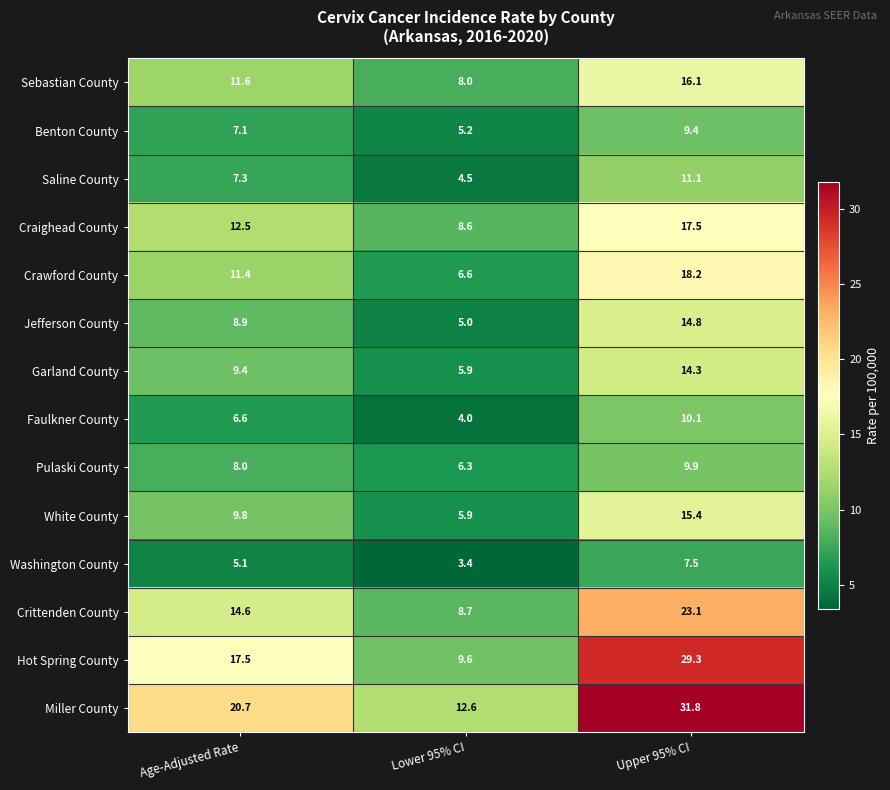

Where does the Benton County series first go above 7?

Age-Adjusted Rate